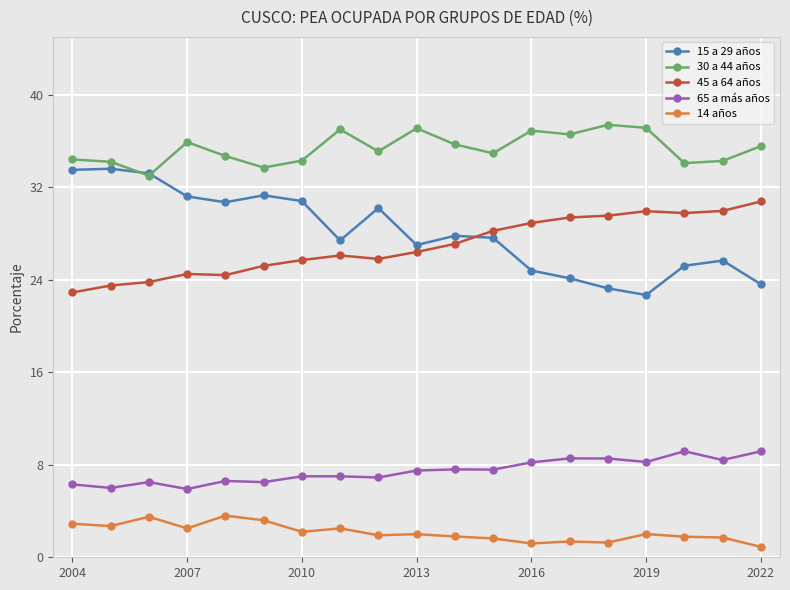

What is the difference between the second highest and second lowest values in the 14 años series?

2.3